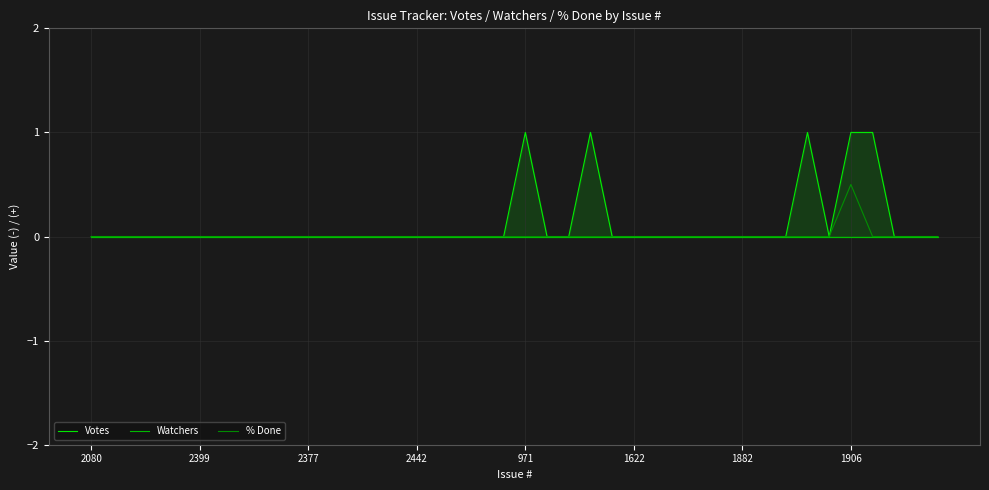

Which series changed the most between 9 and 25?

Votes